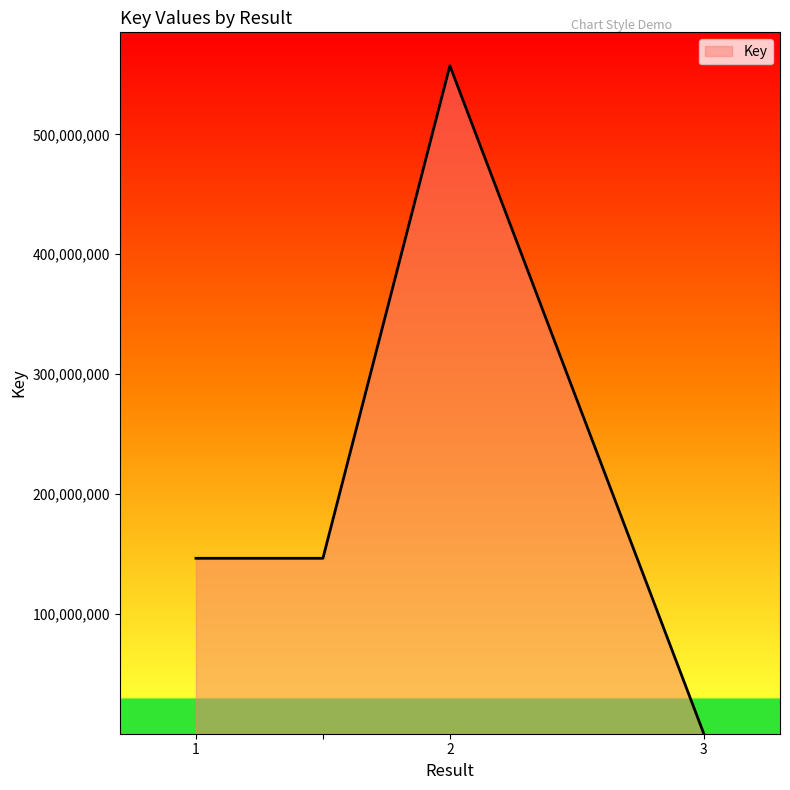

What is the sum of all values?

849904452